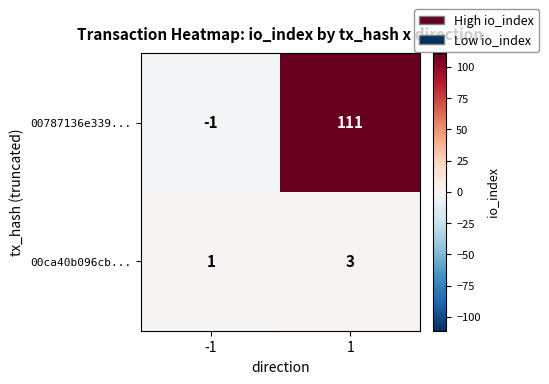

What is the approximate value of 00ca40b096cb... at 1?

3